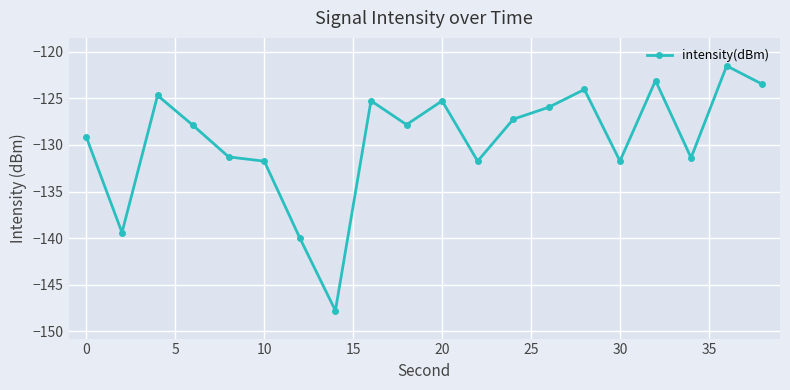

What is the average value?

-129.5